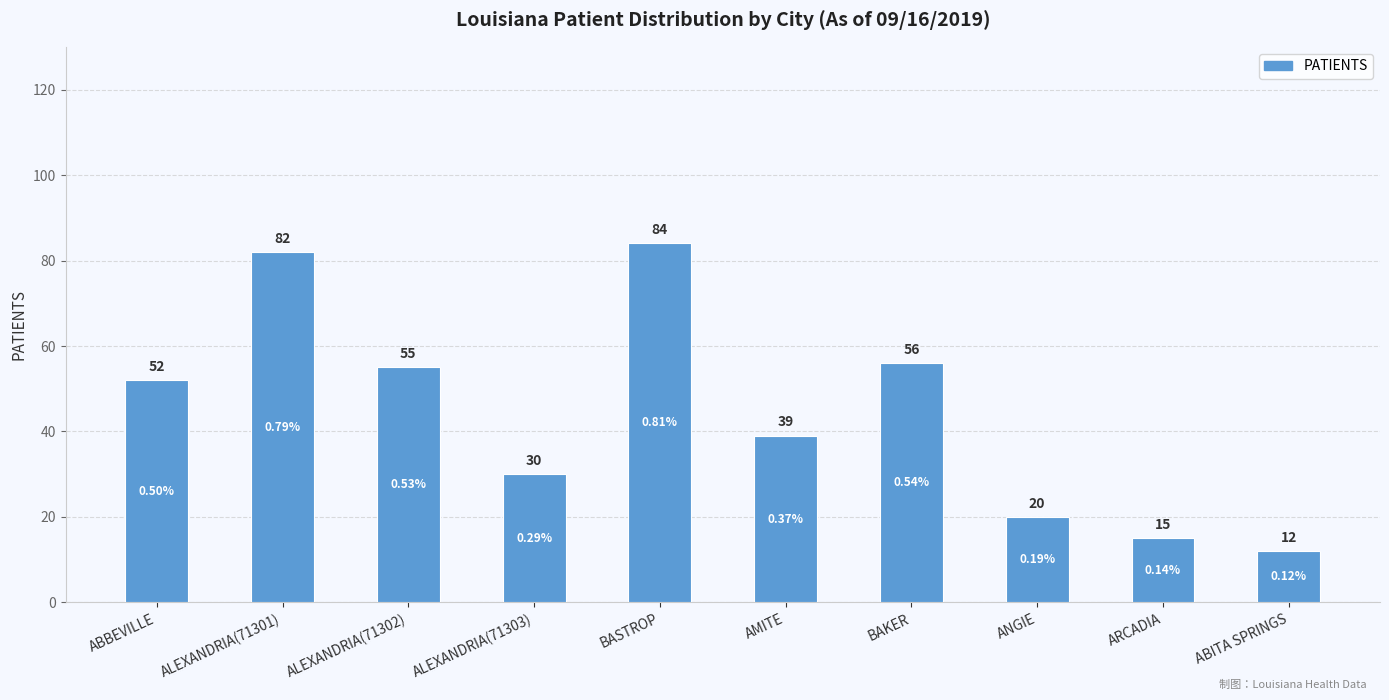

What is the sum of all values?

445